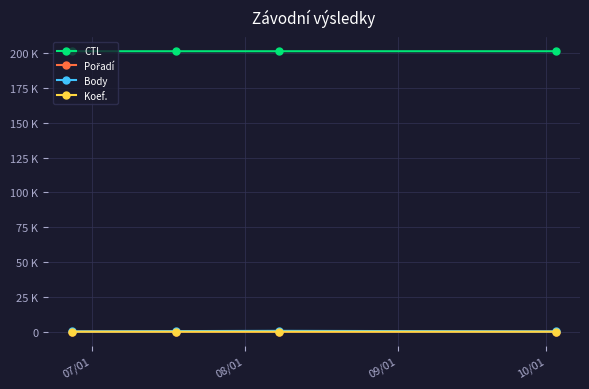

Does the chart have visible grid lines?

Yes